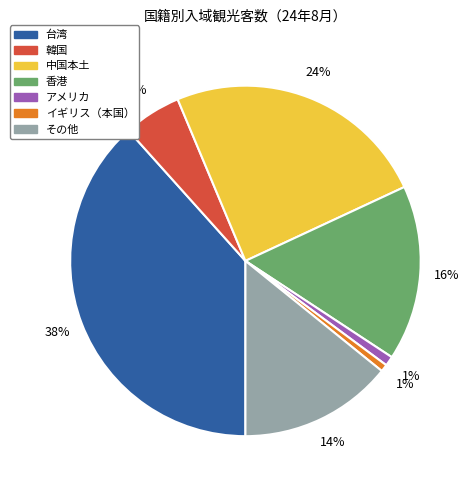

To the nearest percent, what percentage of the pie is 中国本土?

24%